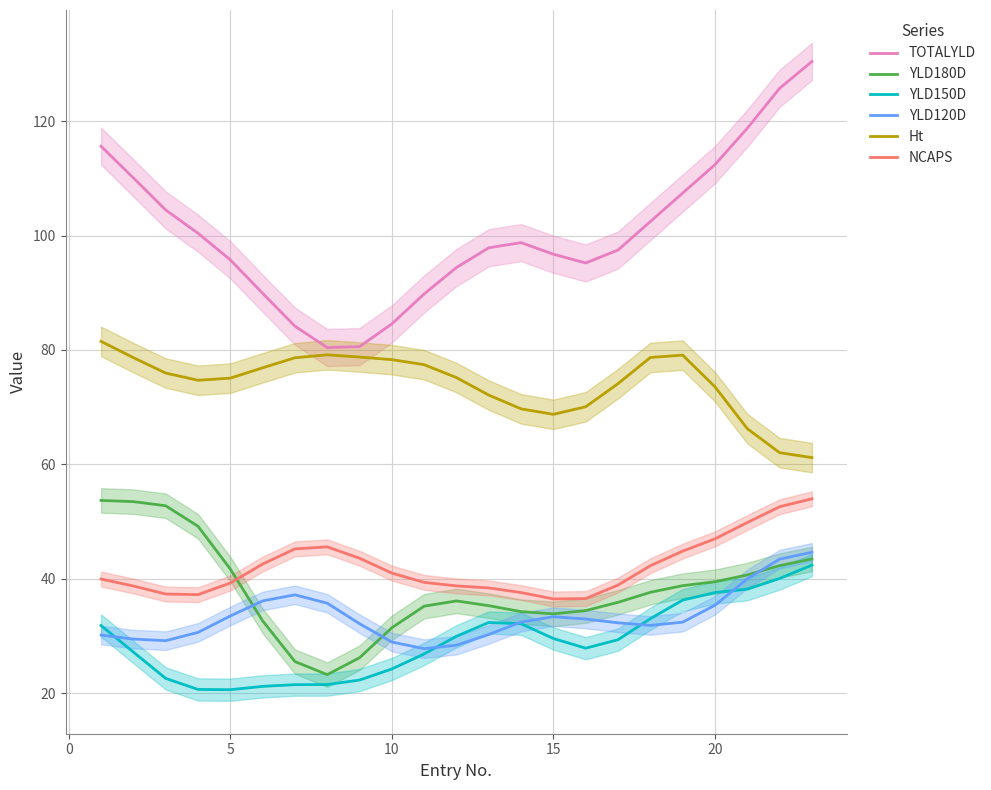

Is it true that Ht equals 68.7 at 15?

True